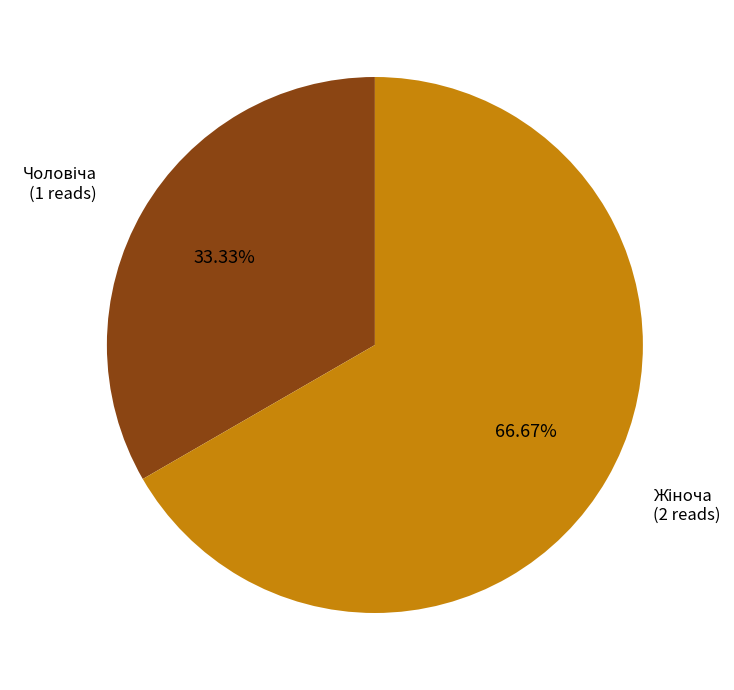

Is there a majority slice in this chart?

Yes